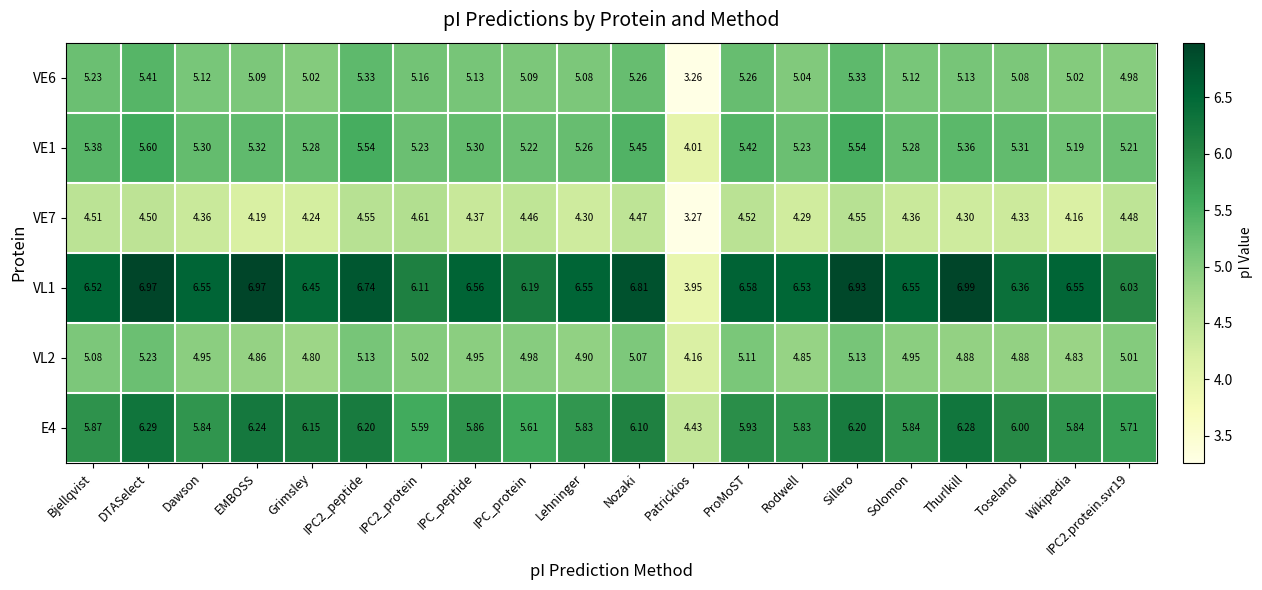

How many series are shown in this chart?

6